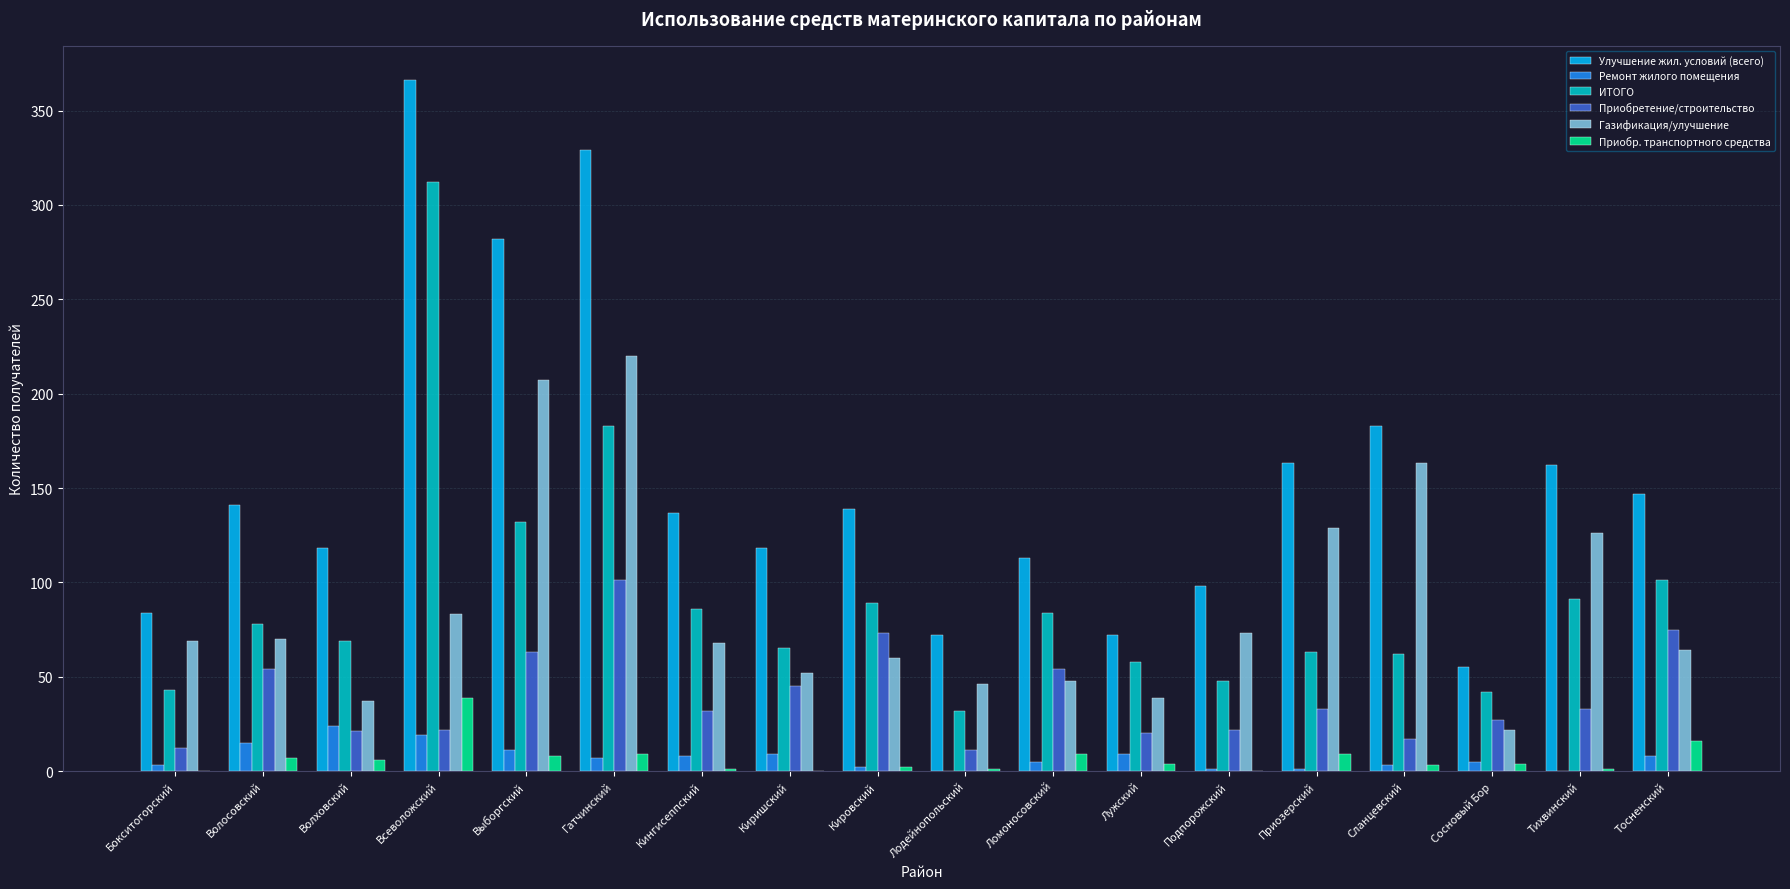

What is the sum of all Улучшение жил. условий (всего) values?

2779